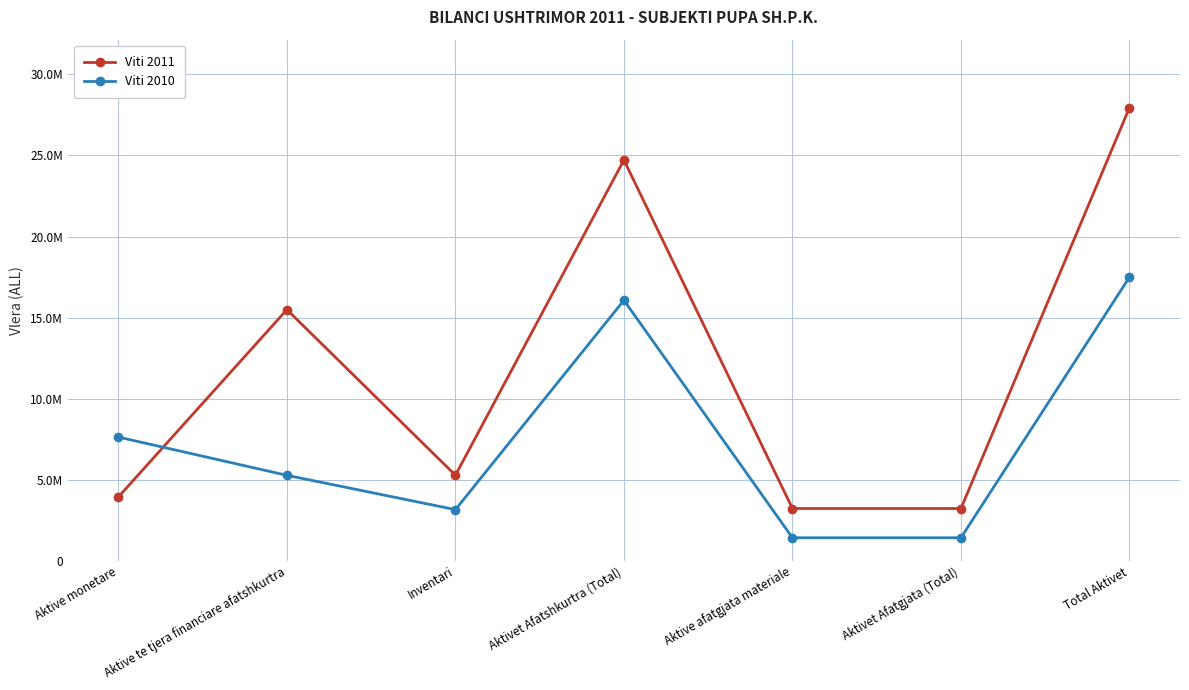

Does the chart have visible grid lines?

Yes